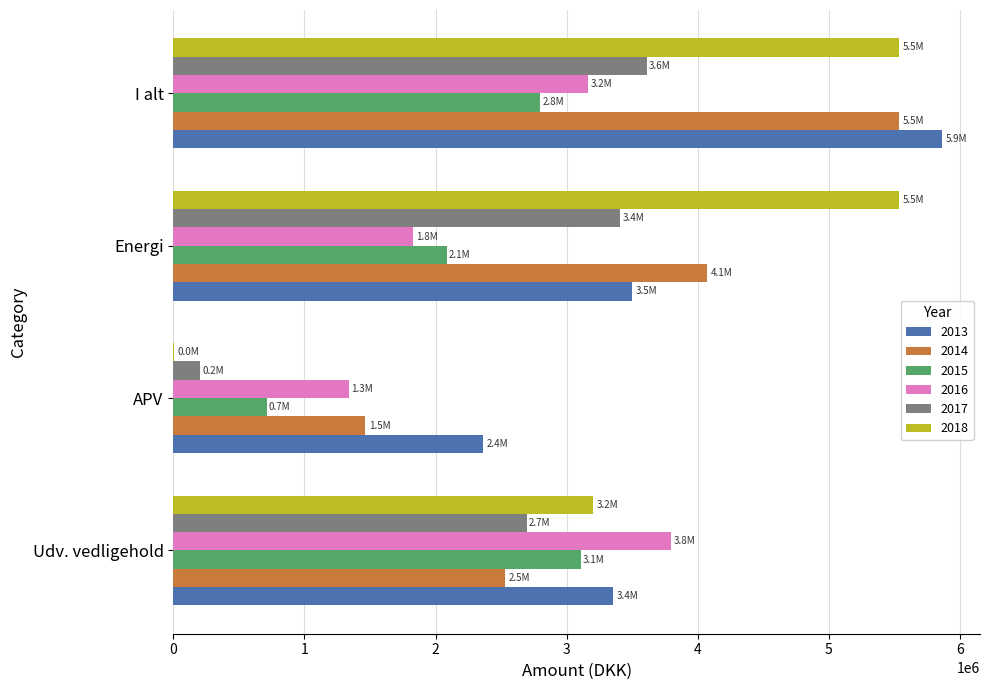

What is the sum of the 2015 values at Udv. vedligehold and Energi?

5193587.6